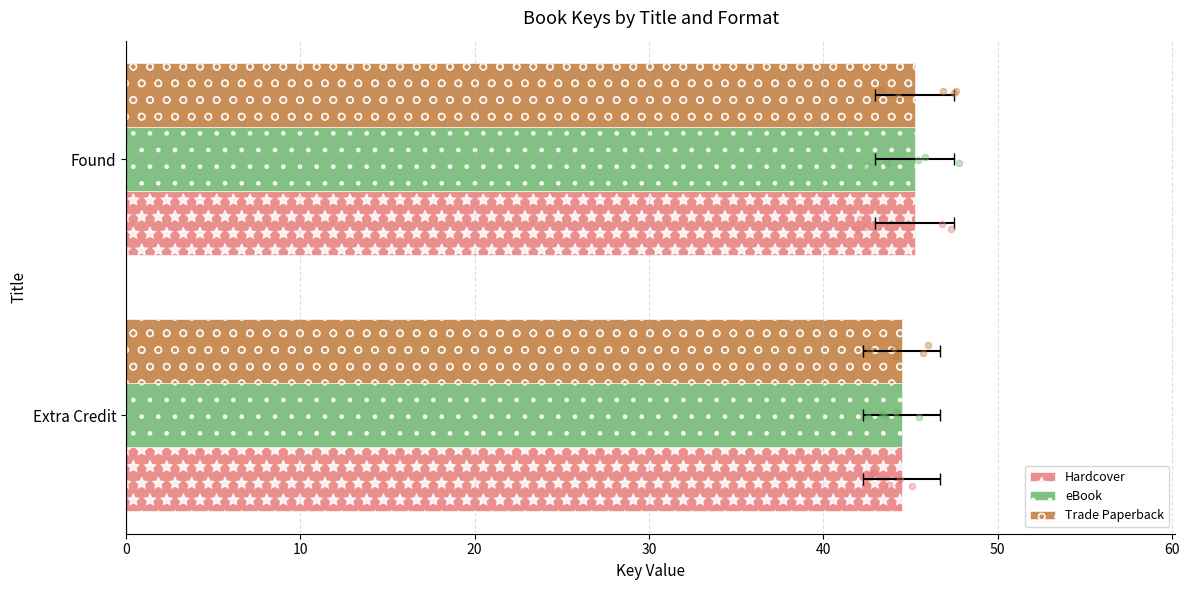

Which series has the largest Y range (max minus min)?

Hardcover